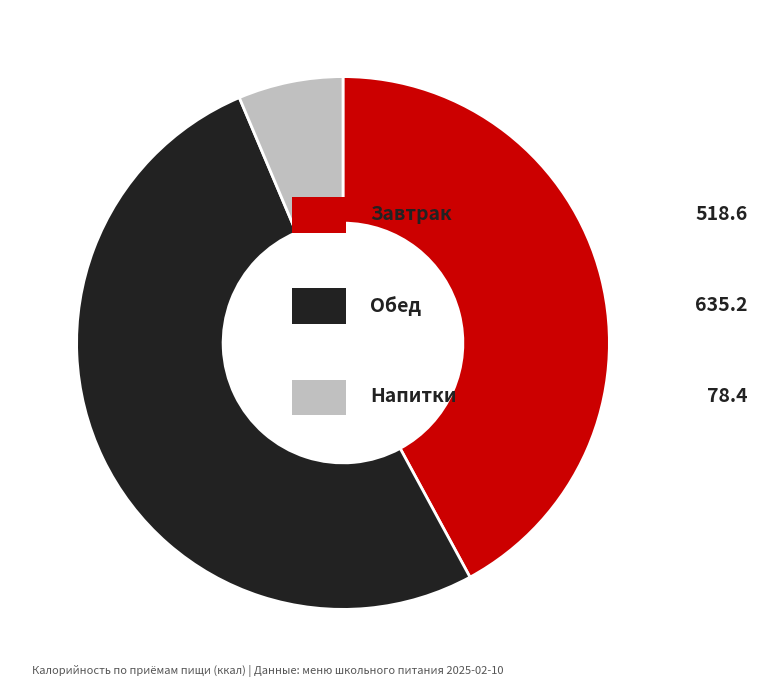

Is there any slice that represents more than half of the pie?

Yes